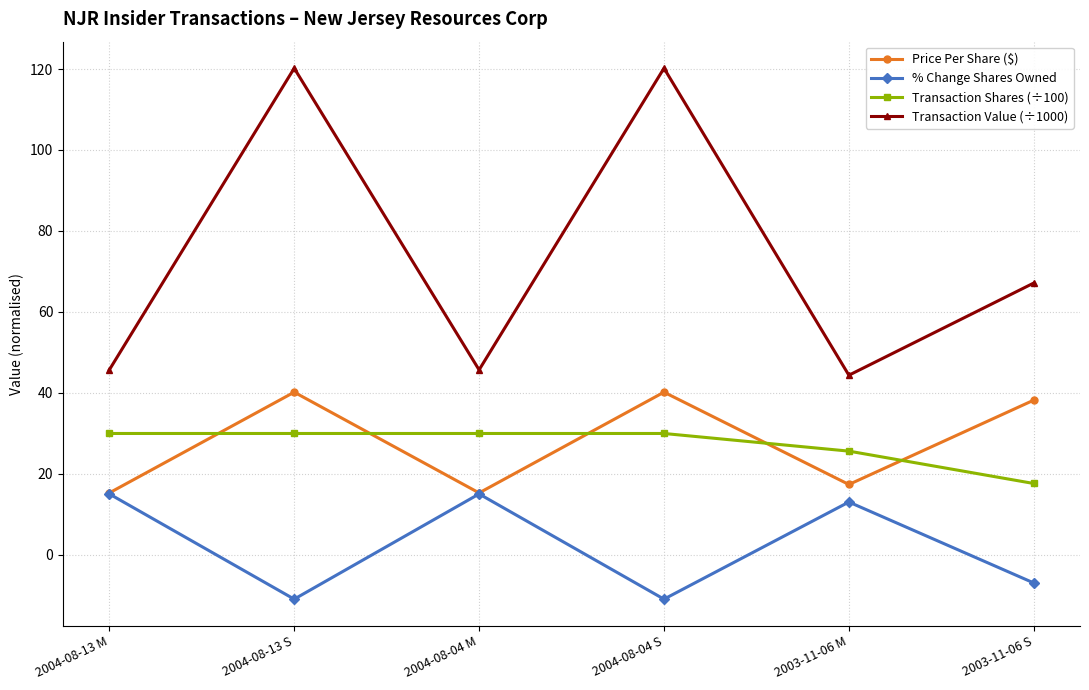

What is the smallest value displayed?

-11.0